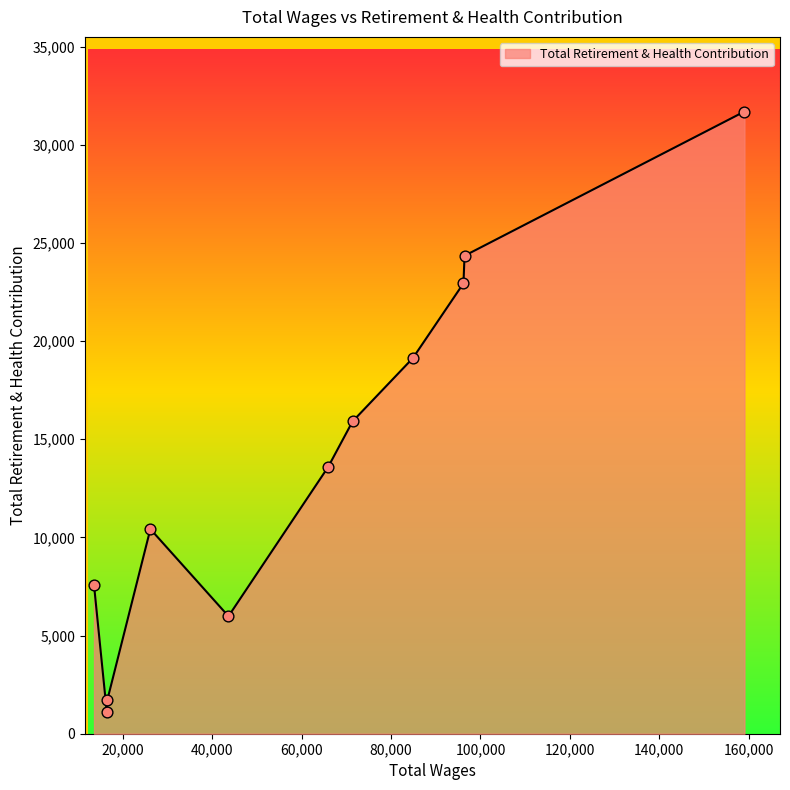

What is the difference between the maximum and minimum values?

30572